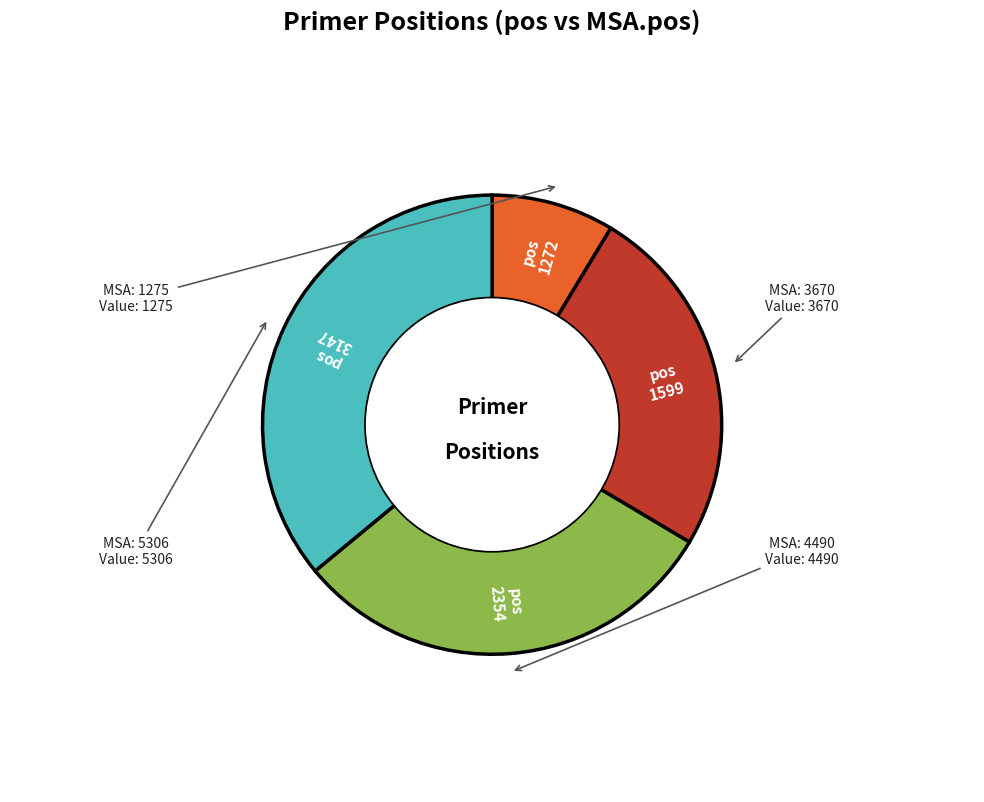

Is there a majority slice in this chart?

No